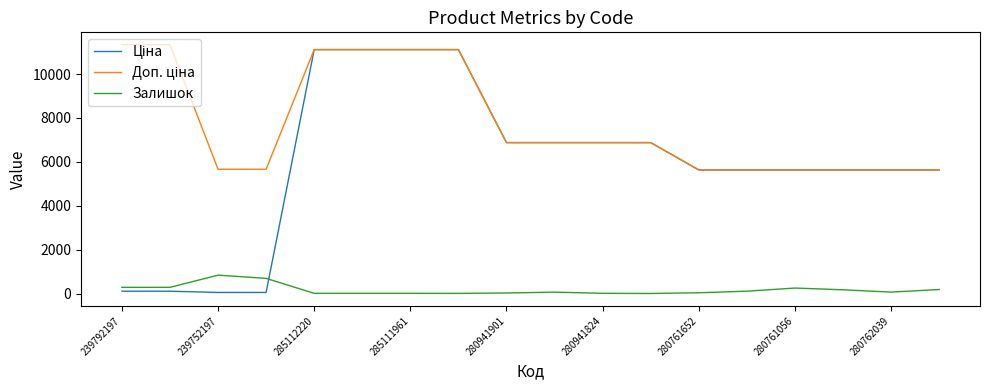

What is the greatest value displayed?

11334.0